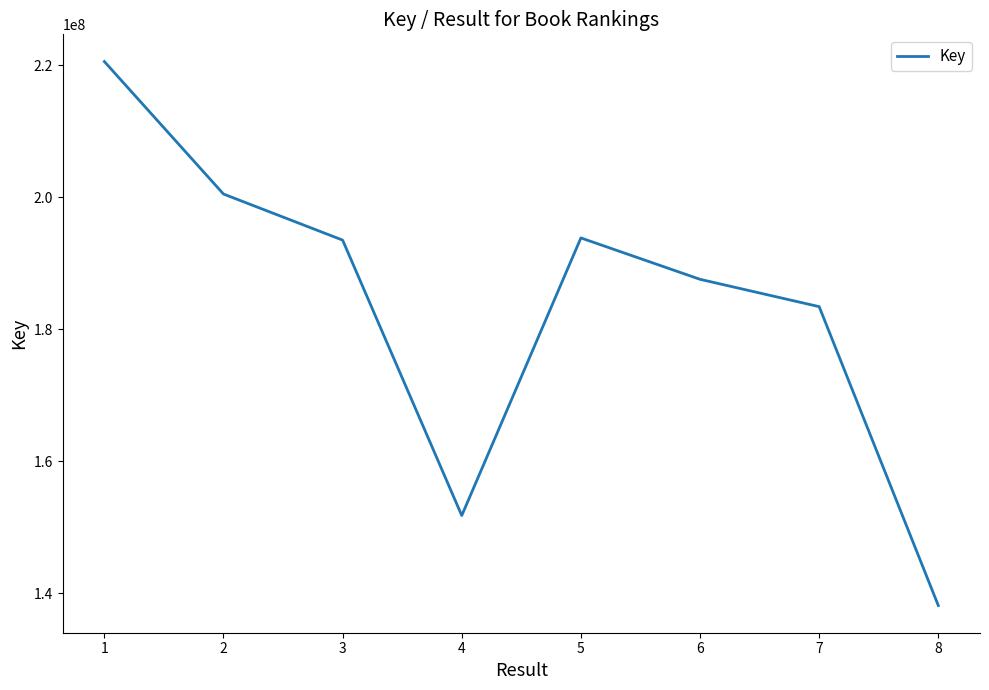

What is the difference between the maximum and minimum values?

82431106